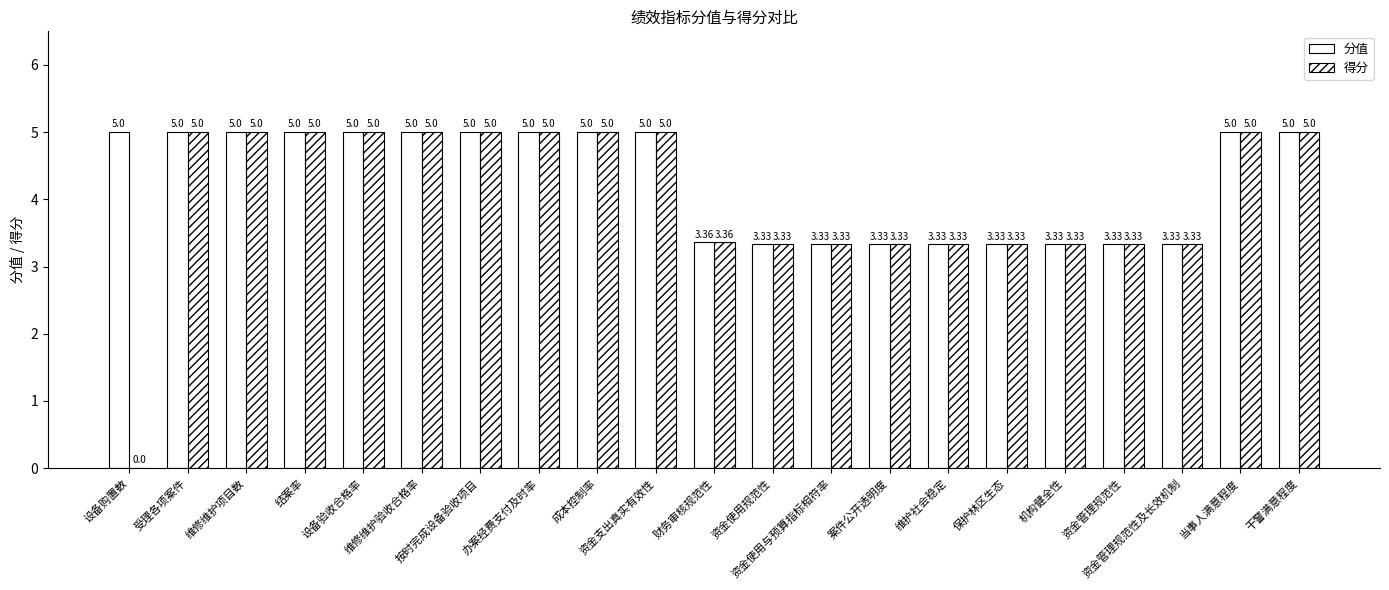

What value does the 得分 series have at 资金支出真实有效性?

5.0